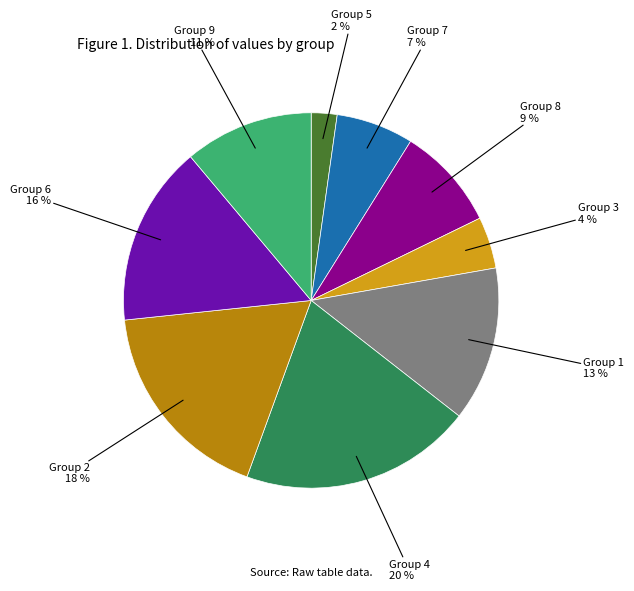

To the nearest percent, what portion does Group 7 represent?

7%